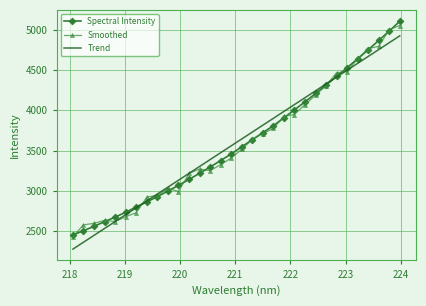

What is the maximum value shown in the chart?

5102.3